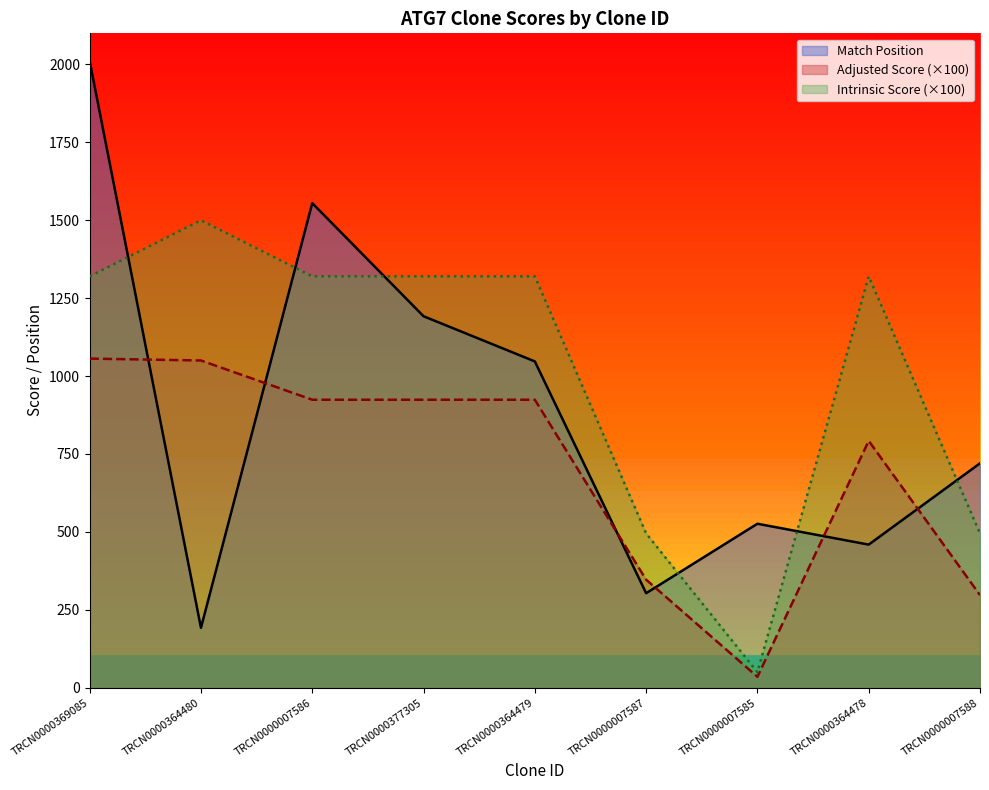

True or false: Adjusted Score has a value of 924.0 at TRCN0000364479.

True